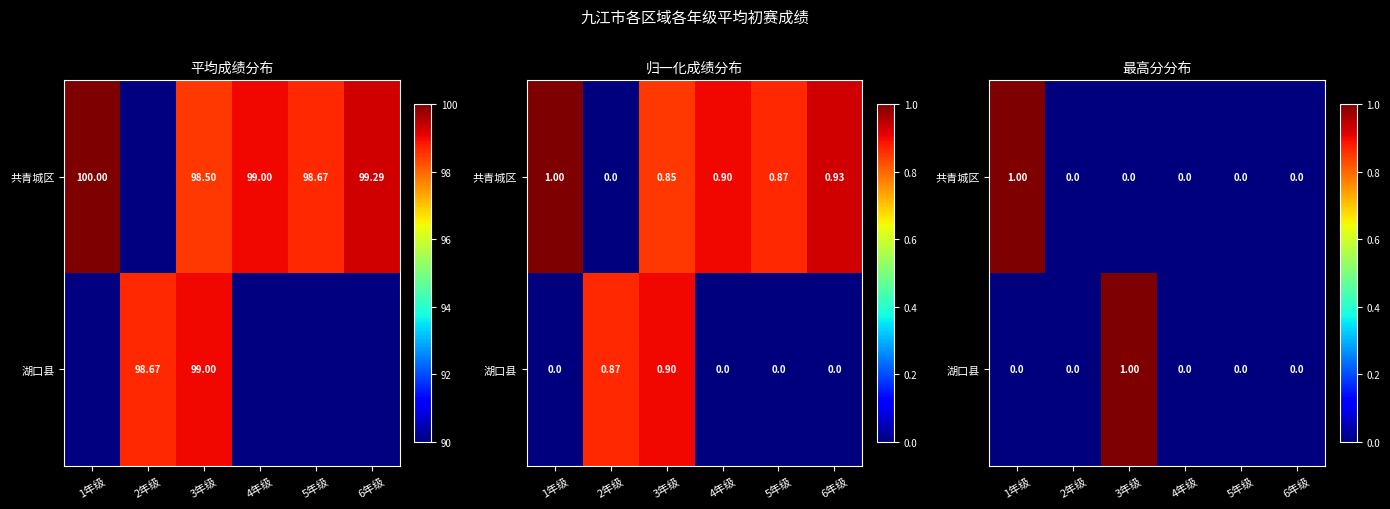

Which series has the largest total across all categories?

共青城区